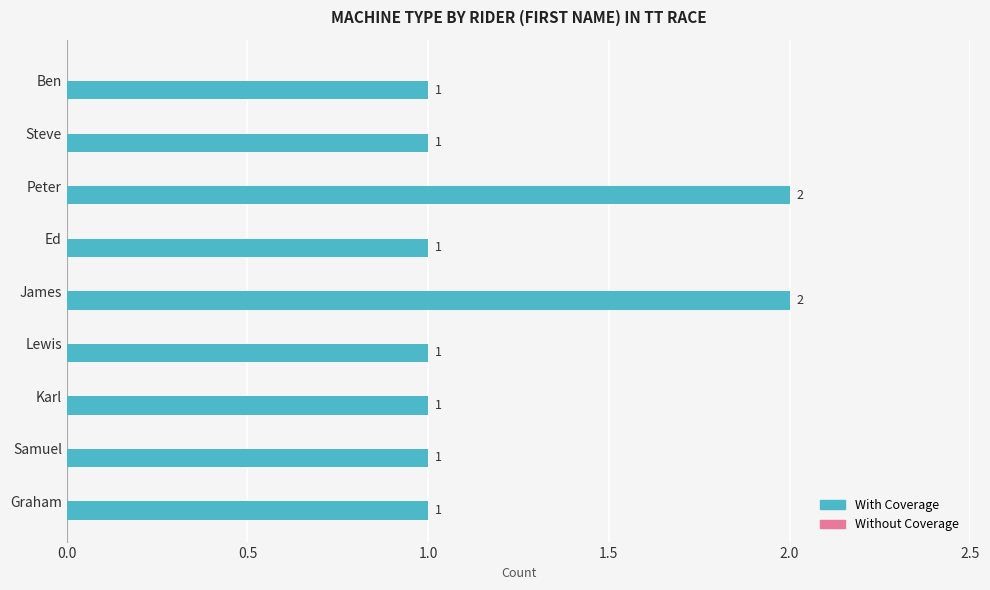

How many values are between 1 and 2?

9